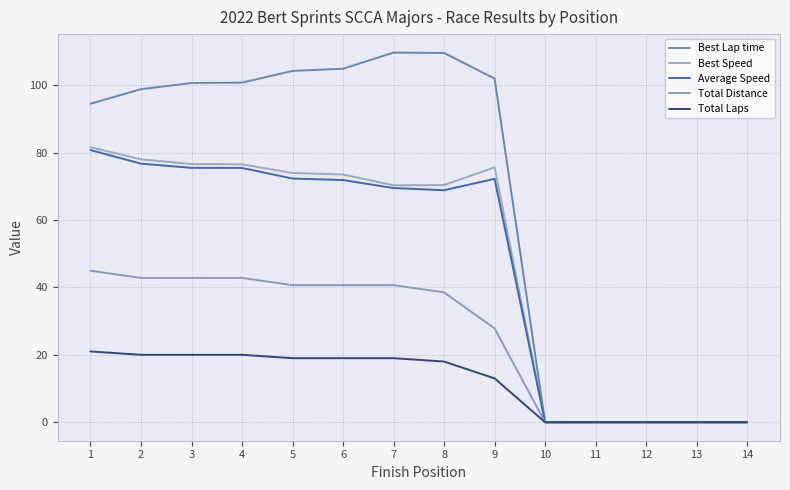

True or false: Average Speed and Total Distance intersect in this chart.

False